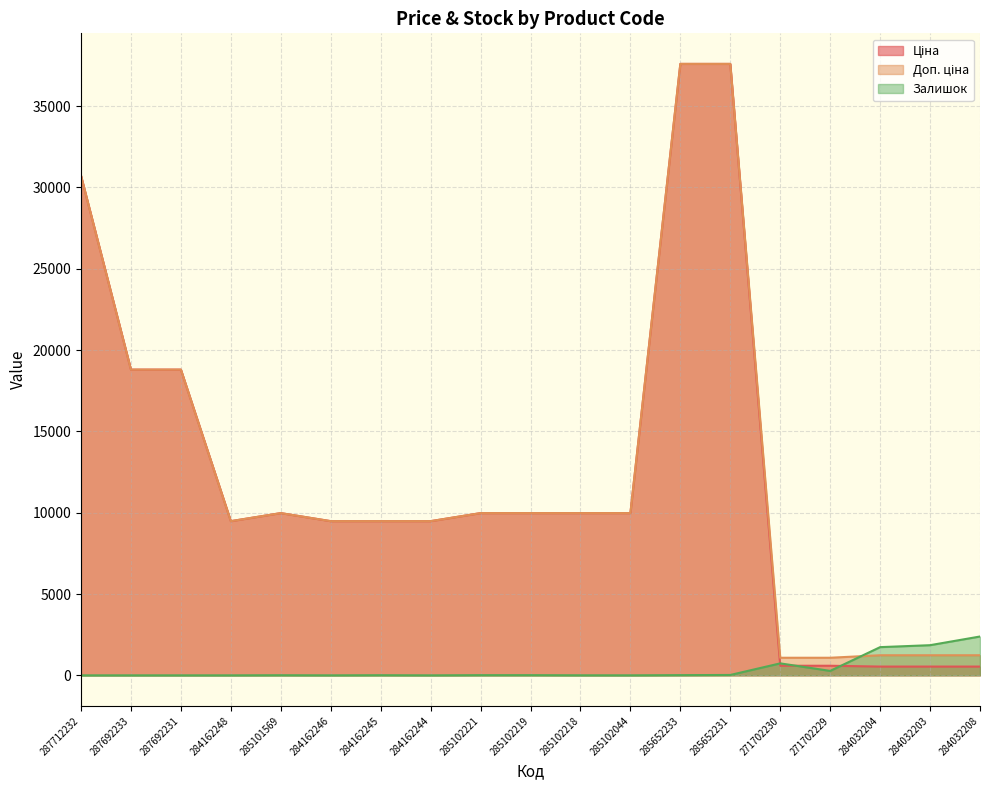

At which label does Залишок first exceed 8?

285102221